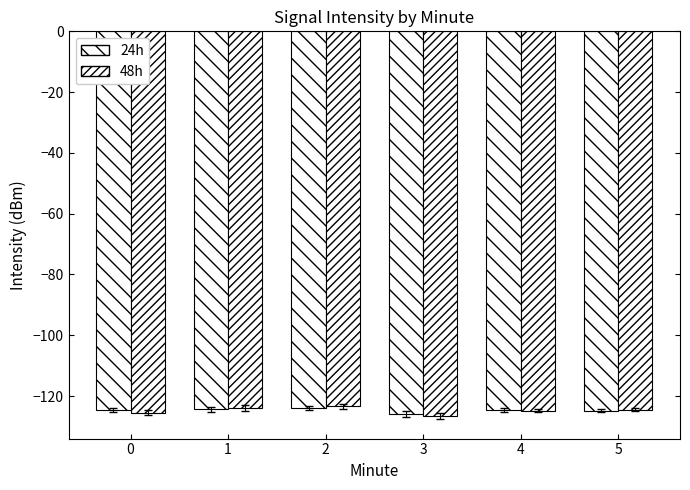

The 48h series shows -221.7 at 5. True or false?

False